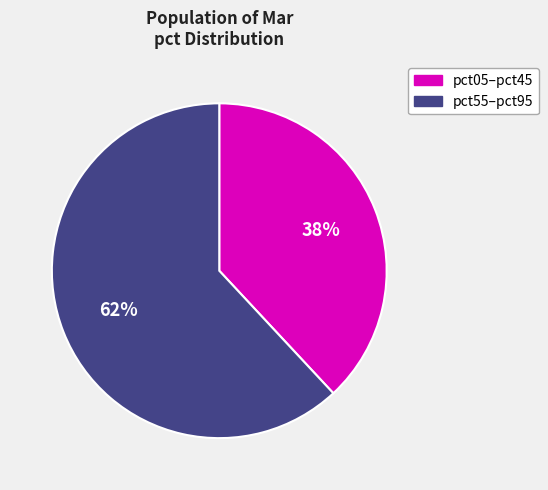

To the nearest percent, what is the difference between the largest and smallest slice percentages?

24%